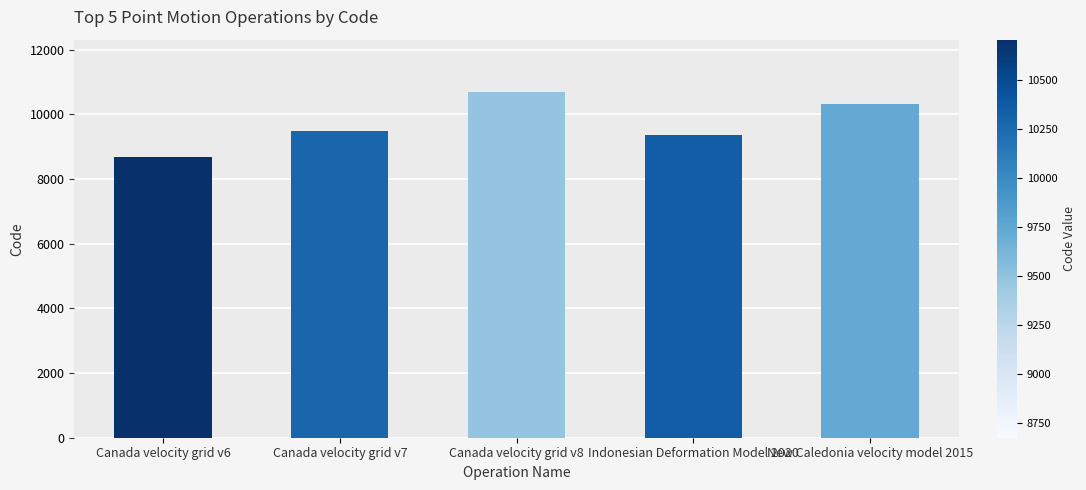

List the labels in order of value, largest first.

Canada velocity grid v8, New Caledonia velocity model 2015, Canada velocity grid v7, Indonesian Deformation Model 2020, Canada velocity grid v6